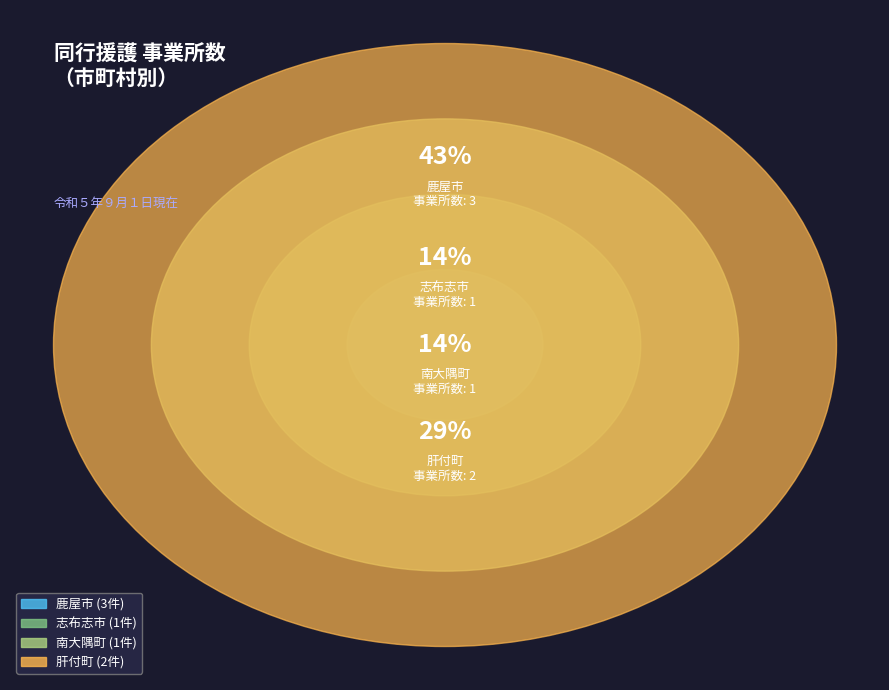

Is it true that 志布志市 is 14% of the pie?

True